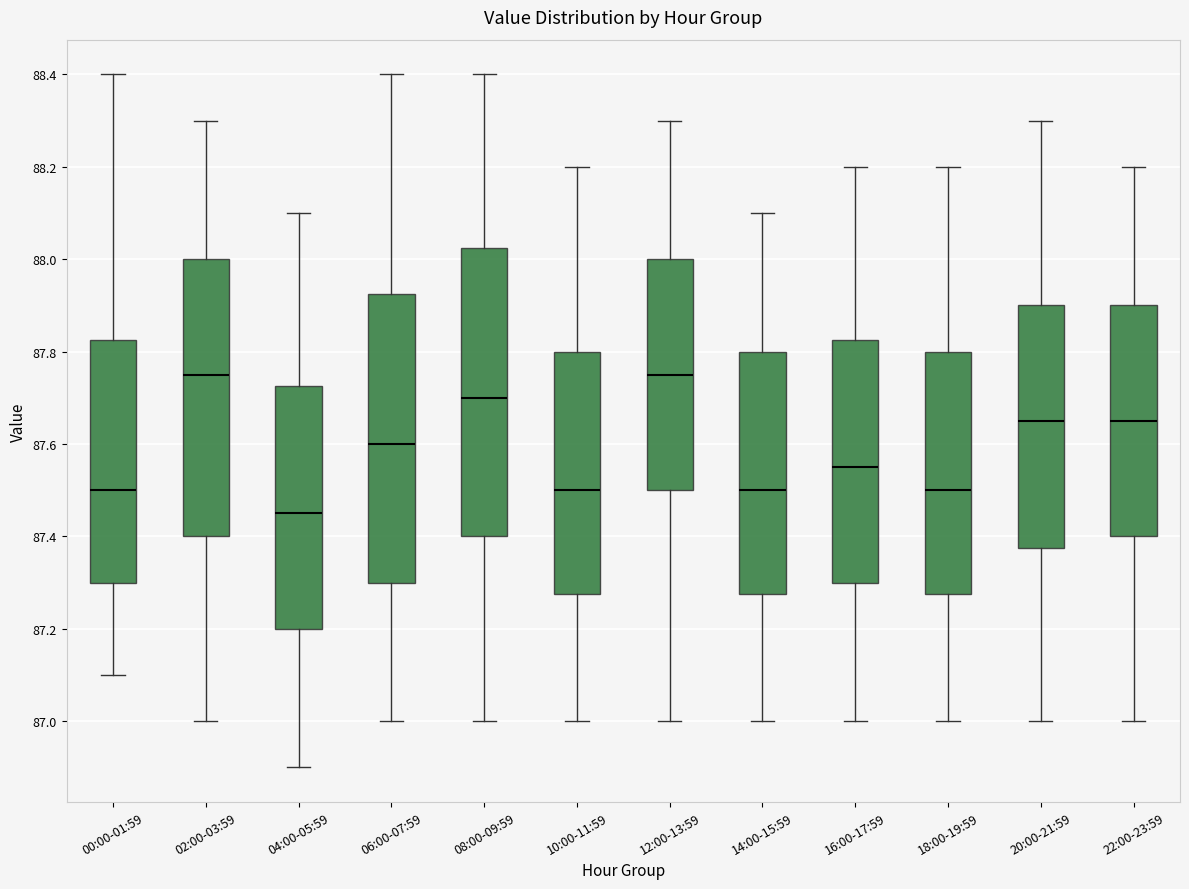

Reading left to right, transcribe this box plot: for each box, give where its median line is, the range the box spans, and where its two whiskers end, as read against the y-axis. The values are not printed on the chart, so give them approximately, as read against the axis.

00:00-01:59: median 87.50, box 87.30 to 87.82, whiskers 87.10 to 88.40
02:00-03:59: median 87.76, box 87.40 to 88.00, whiskers 87.00 to 88.30
04:00-05:59: median 87.46, box 87.20 to 87.72, whiskers 86.90 to 88.10
06:00-07:59: median 87.60, box 87.30 to 87.92, whiskers 87.00 to 88.40
08:00-09:59: median 87.70, box 87.40 to 88.02, whiskers 87.00 to 88.40
10:00-11:59: median 87.50, box 87.28 to 87.80, whiskers 87.00 to 88.20
12:00-13:59: median 87.76, box 87.50 to 88.00, whiskers 87.00 to 88.30
14:00-15:59: median 87.50, box 87.28 to 87.80, whiskers 87.00 to 88.10
16:00-17:59: median 87.56, box 87.30 to 87.82, whiskers 87.00 to 88.20
18:00-19:59: median 87.50, box 87.28 to 87.80, whiskers 87.00 to 88.20
20:00-21:59: median 87.66, box 87.38 to 87.90, whiskers 87.00 to 88.30
22:00-23:59: median 87.66, box 87.40 to 87.90, whiskers 87.00 to 88.20